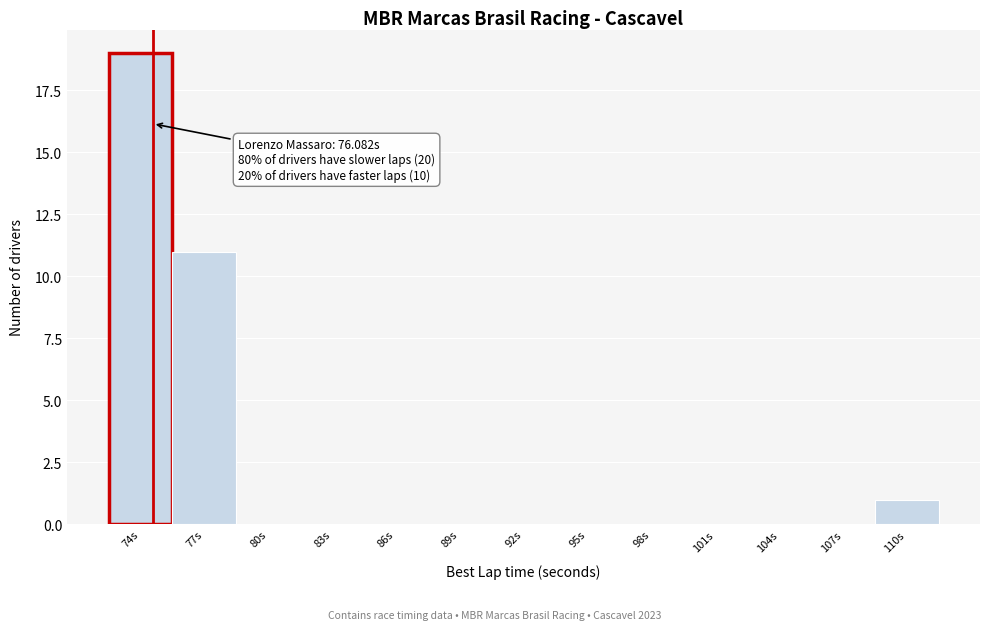

Reading left to right, what are all the values shown in this chart?

74s=19	77s=11	80s=0	83s=0	86s=0	89s=0	92s=0	95s=0	98s=0	101s=0	104s=0	107s=0	110s=1